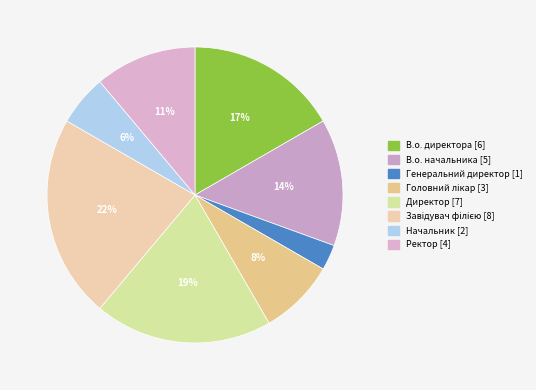

What percentage is the Ректор slice, to the nearest percent?

11%